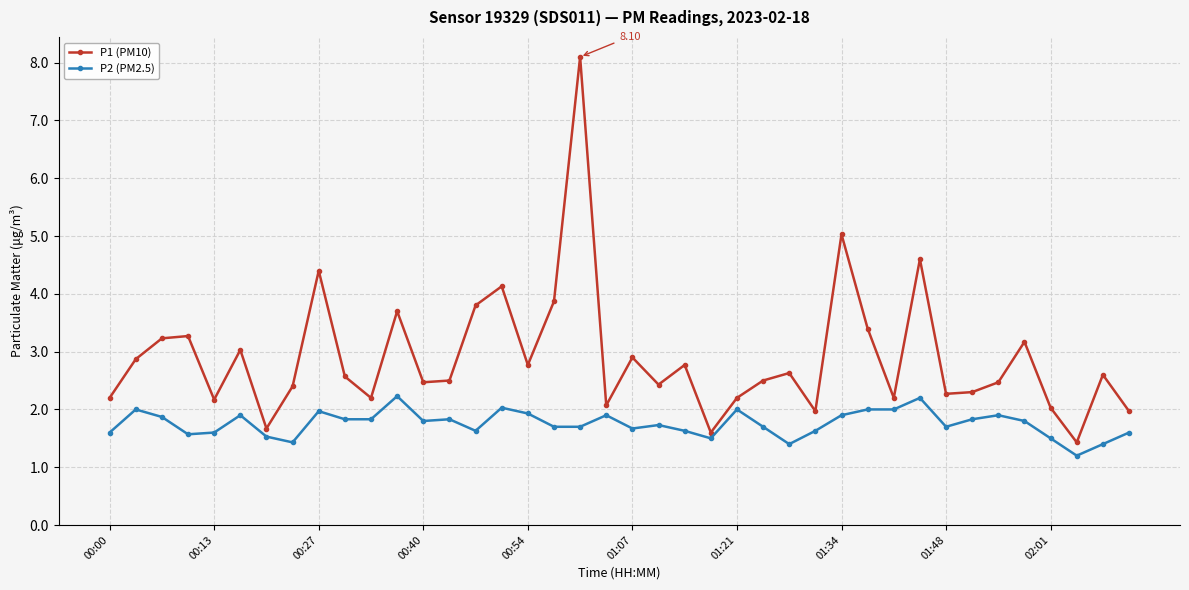

Which series has the largest range (max minus min)?

P1 (PM10)